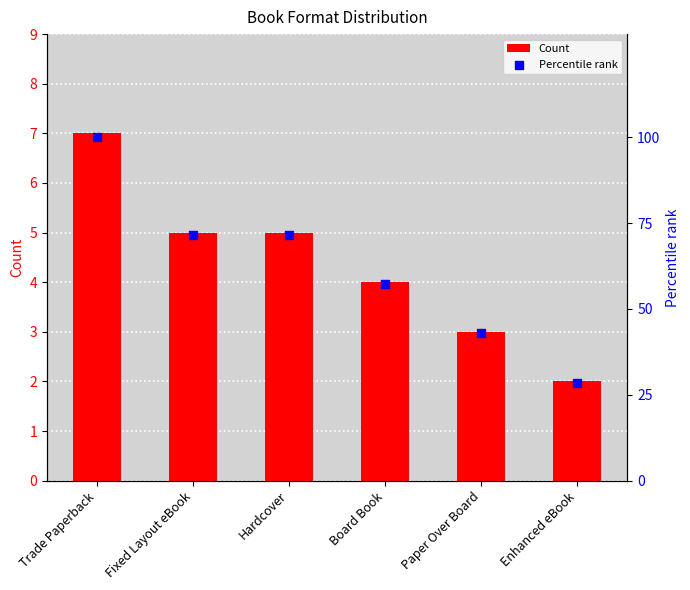

What is the total value across all series at Paper Over Board?

45.9